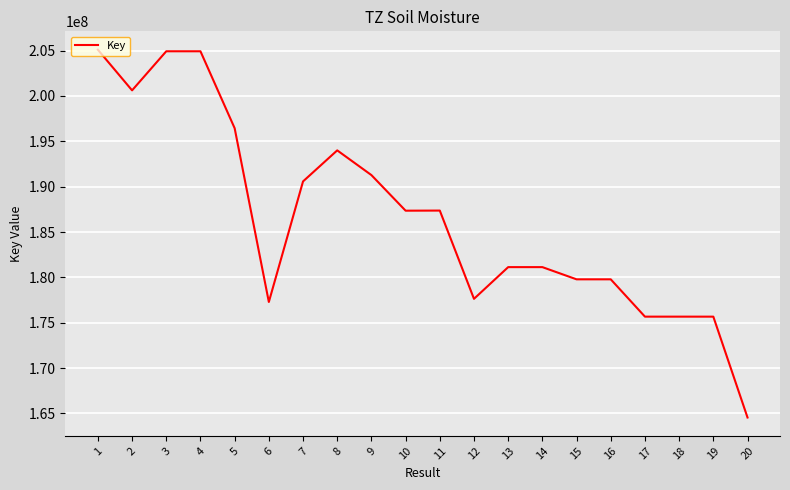

What is the minimum value shown in the chart?

164548972